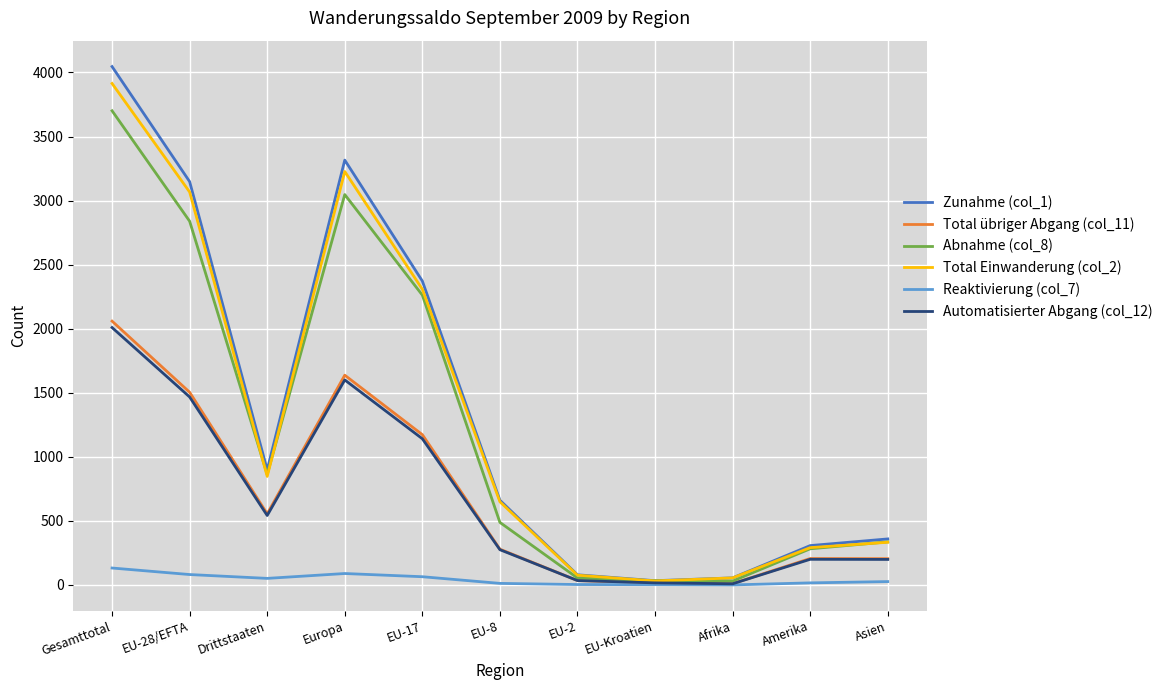

The Automatisierter Abgang (col_12) series shows 1600 at Europa. True or false?

True